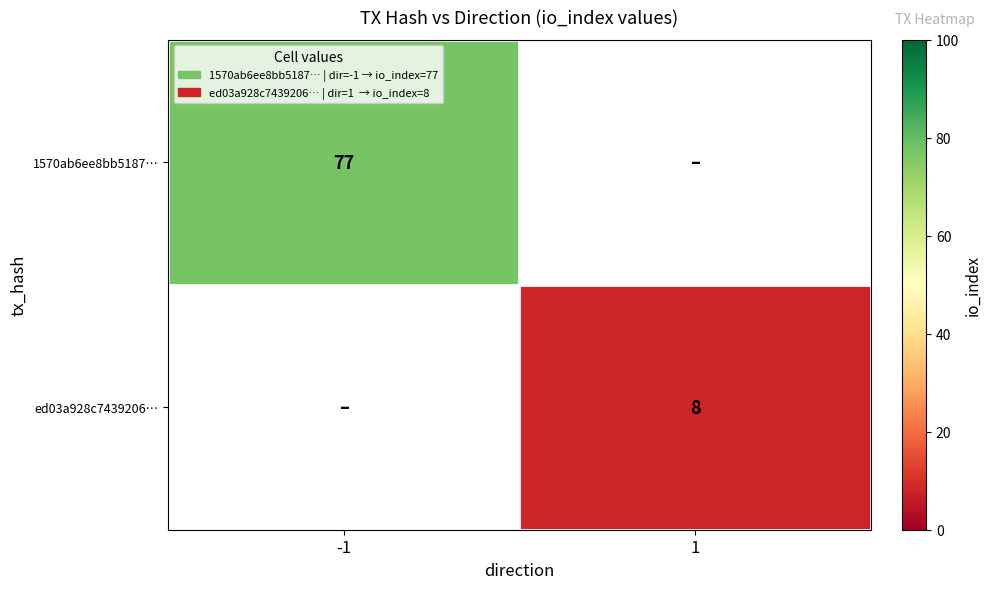

The 1570ab6ee8bb5187… series shows 77 at -1. True or false?

True